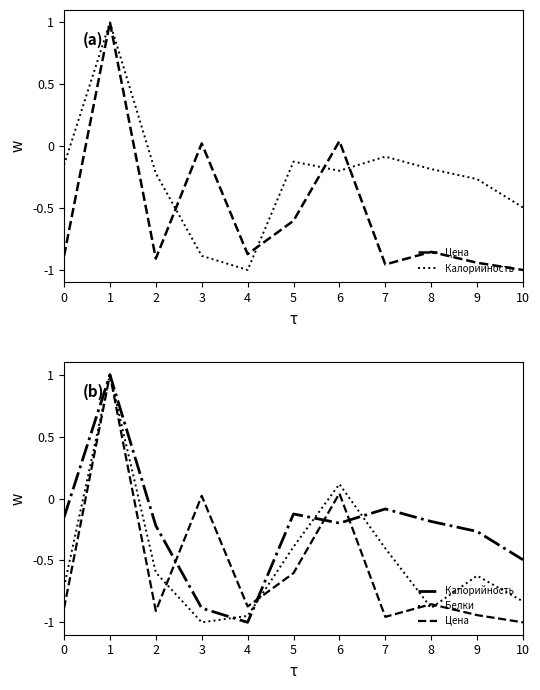

How many lines are shown in the chart?

3